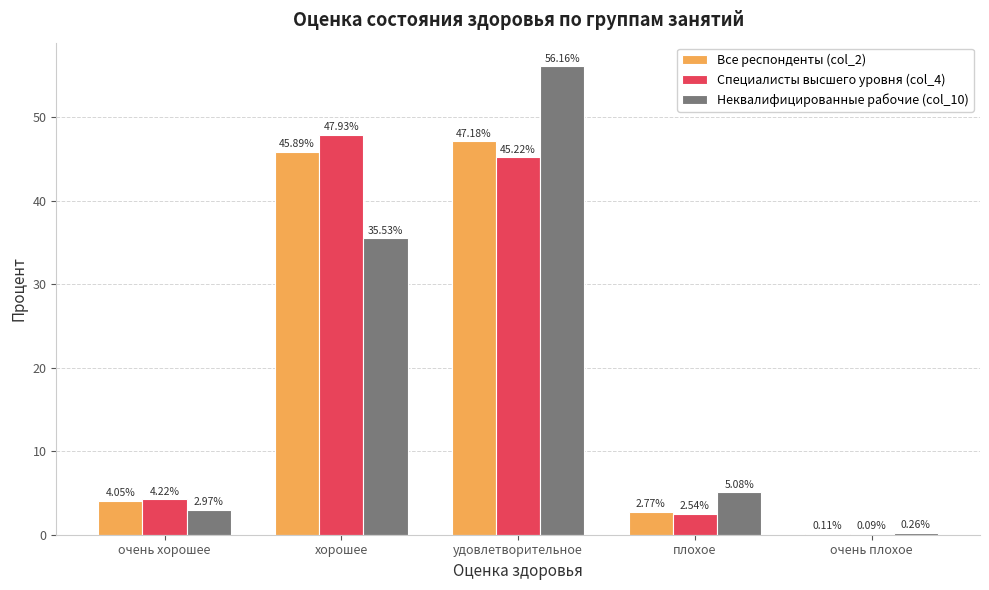

What is the maximum value for Специалисты высшего уровня (col_4)?

47.9